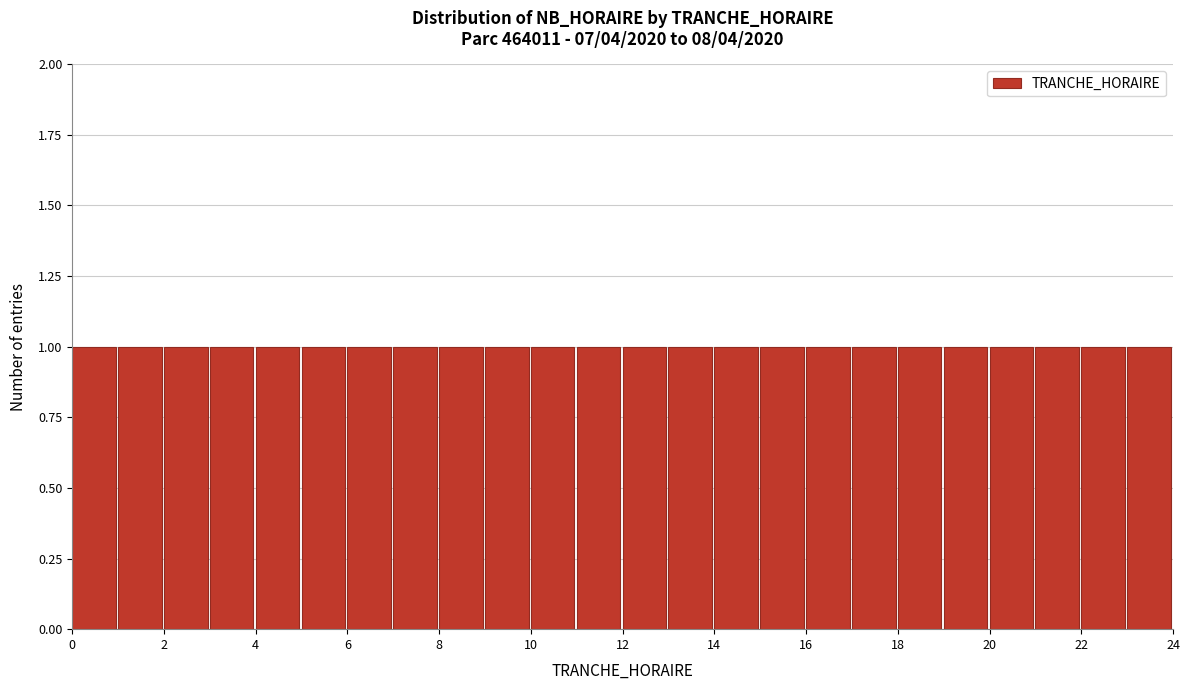

How tall is the bar that spans 7 to 8 on the x-axis? The values are not printed on the chart, so give them approximately, as read against the axis.

1